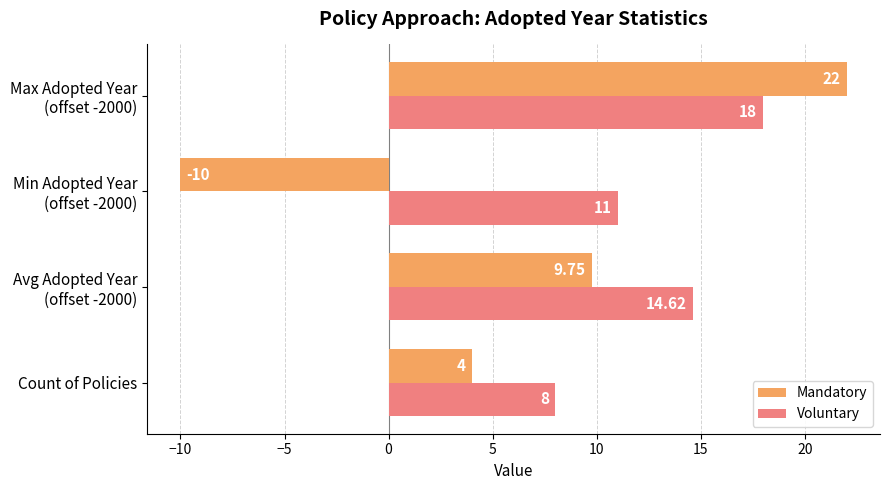

What is the difference between the maximum and minimum values in the Voluntary series?

10.0